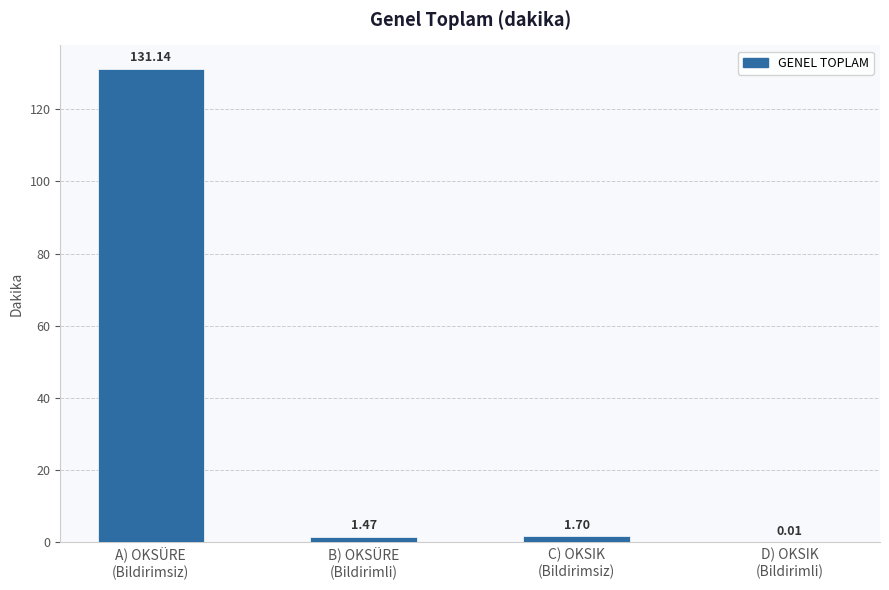

Count the number of data series in this chart.

1